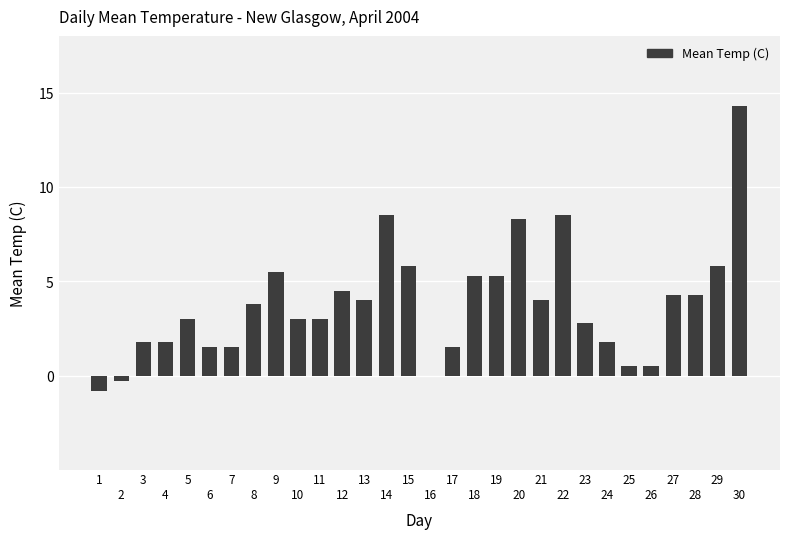

What is the maximum value shown in the chart?

14.3